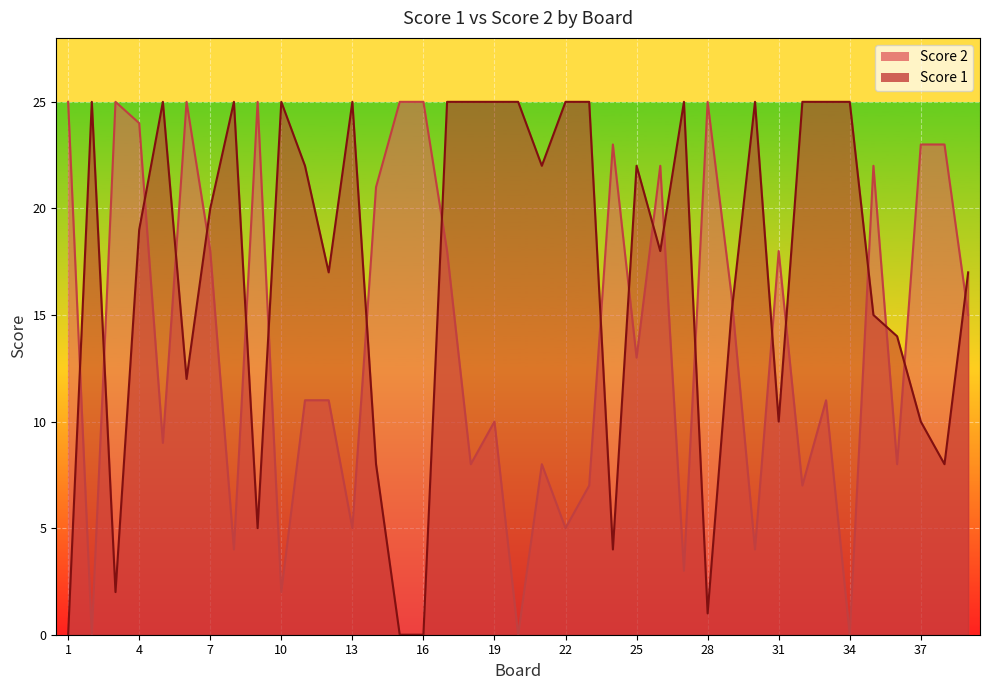

What is the difference between the highest and lowest values at 35?

7